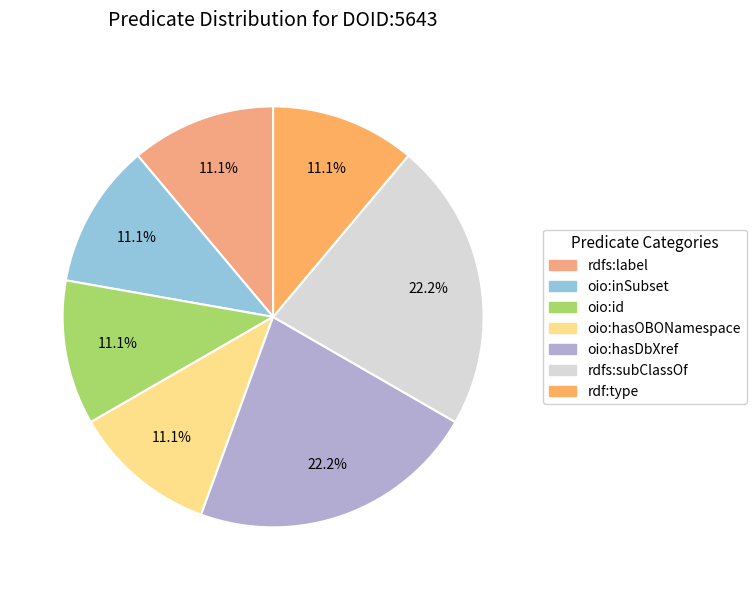

How many segments does this pie chart have?

7